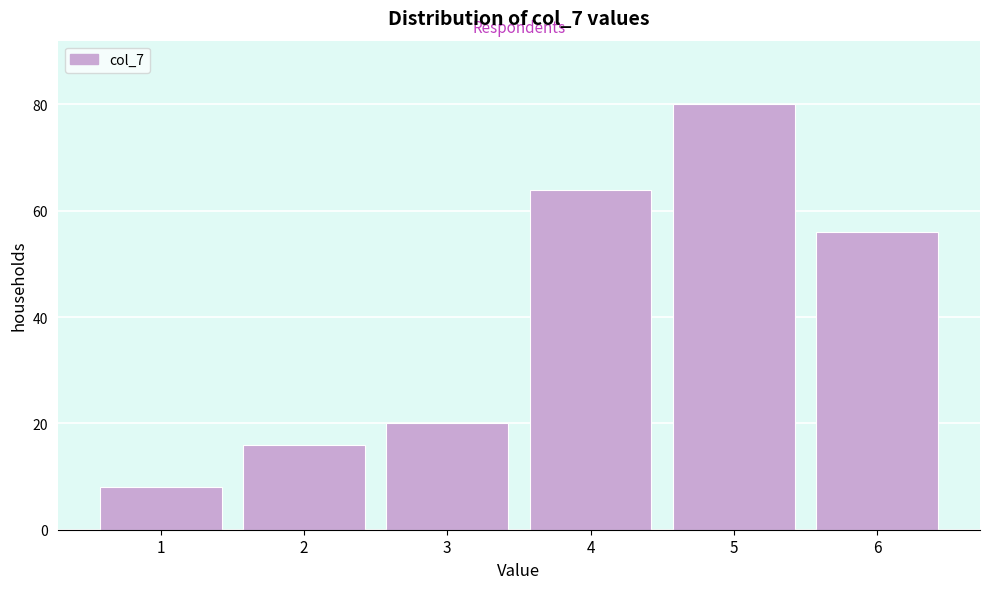

Which range on the x-axis has the tallest bar?

4.5 to 5.5